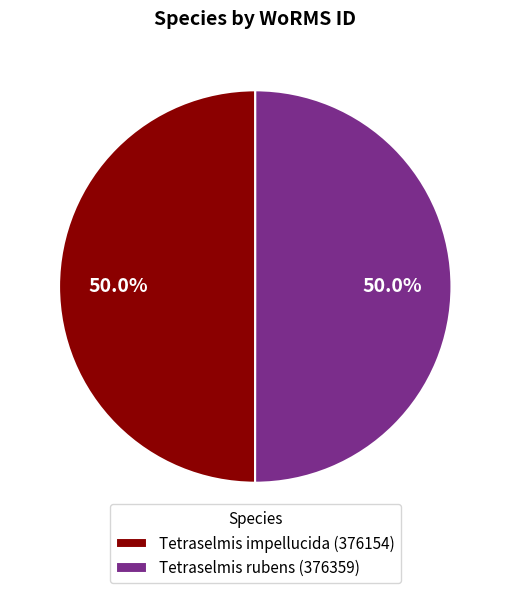

What is the ratio of the value at Tetraselmis impellucida (376154) to the value at Tetraselmis rubens (376359)?

1.0